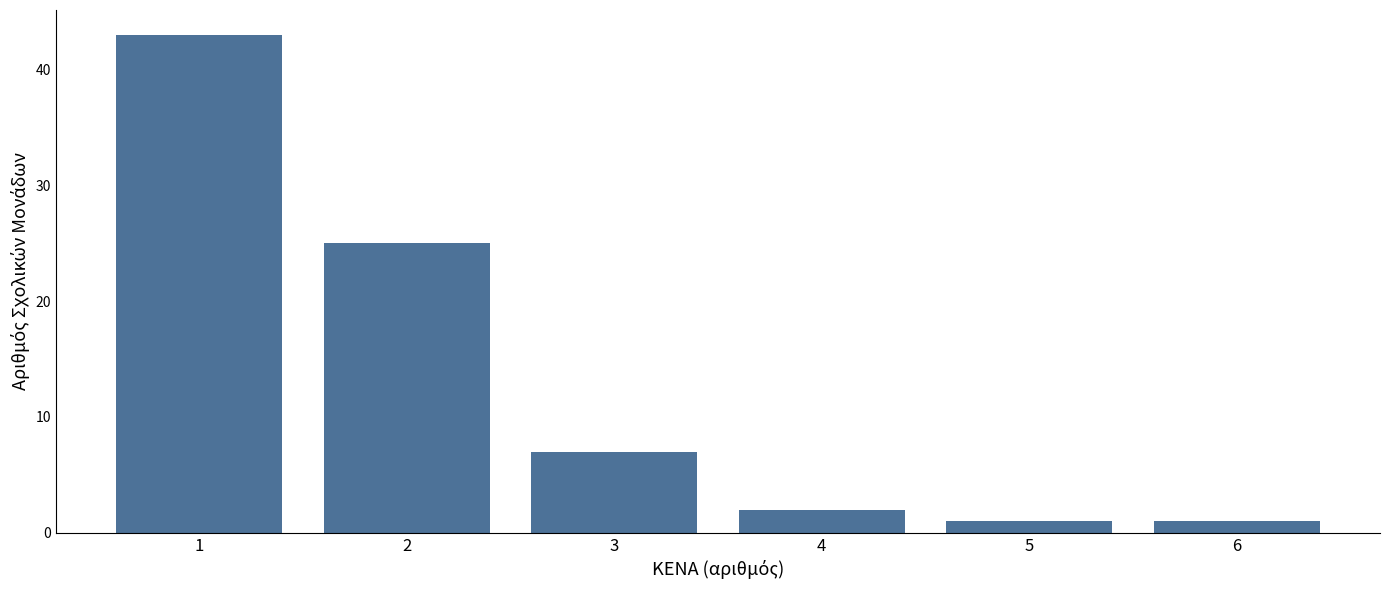

Over which range of the x-axis is the bar tallest?

0.5 to 1.5